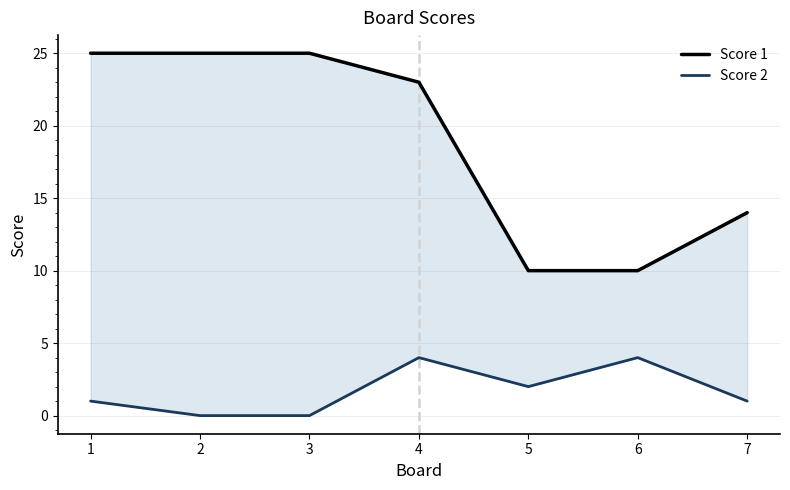

How many interior local valleys does the Score 2 series have?

1